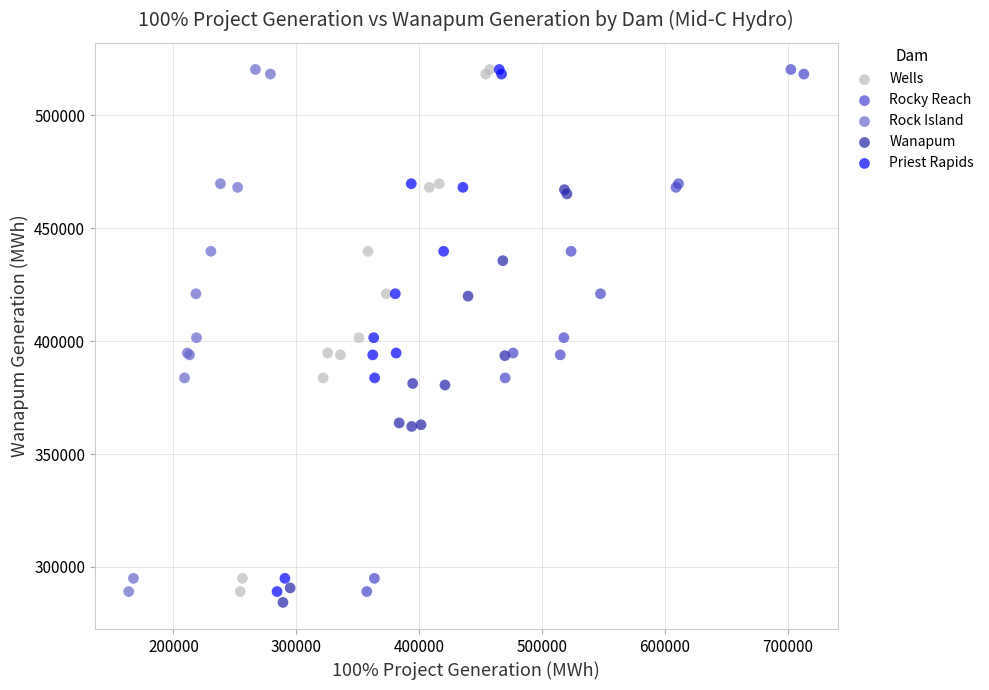

Which series contains the lowest Y value?

Wanapum